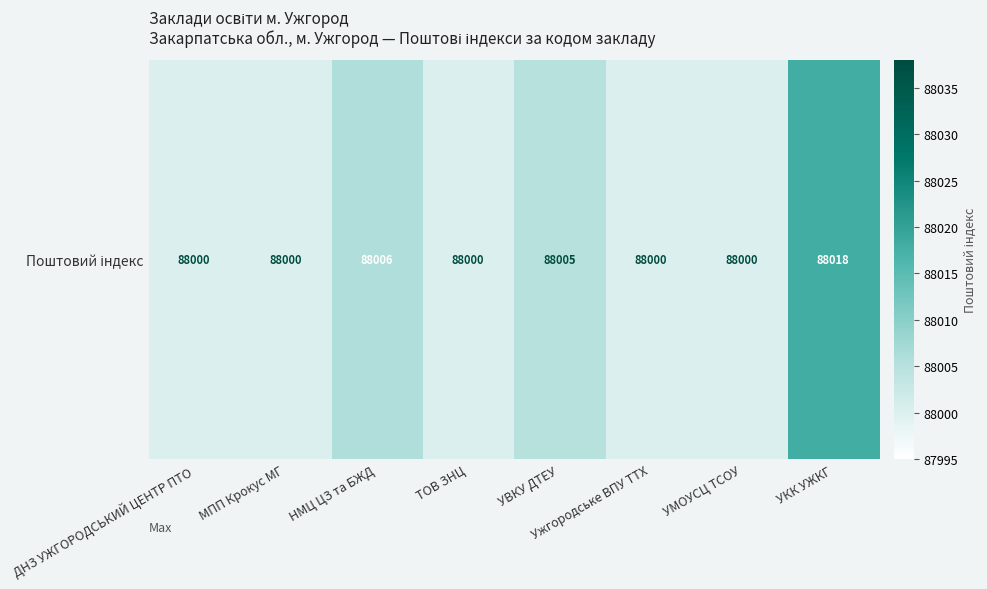

List the labels in order of value, smallest first.

ДНЗ УЖГОРОДСЬКИЙ ЦЕНТР ПТО, МПП Крокус МГ, ТОВ ЗНЦ, Ужгородське ВПУ ТТХ, УМОУСЦ ТСОУ, УВКУ ДТЕУ, НМЦ ЦЗ та БЖД, УКК УЖКГ